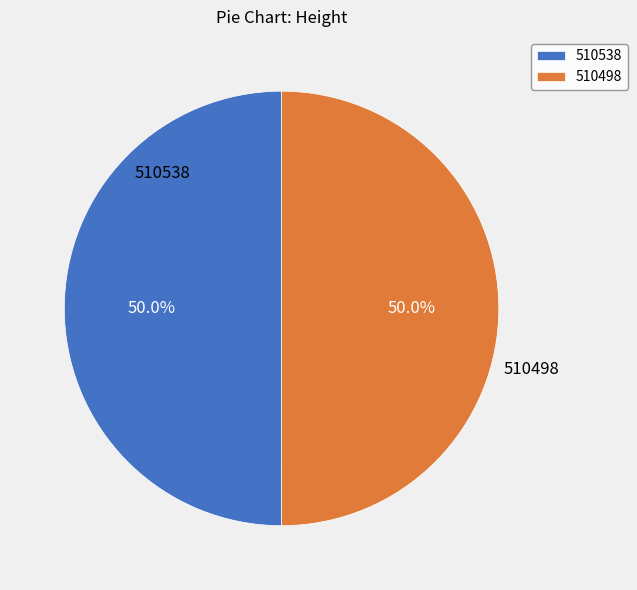

What percentage do 510538 and 510498 together represent?

100.0%